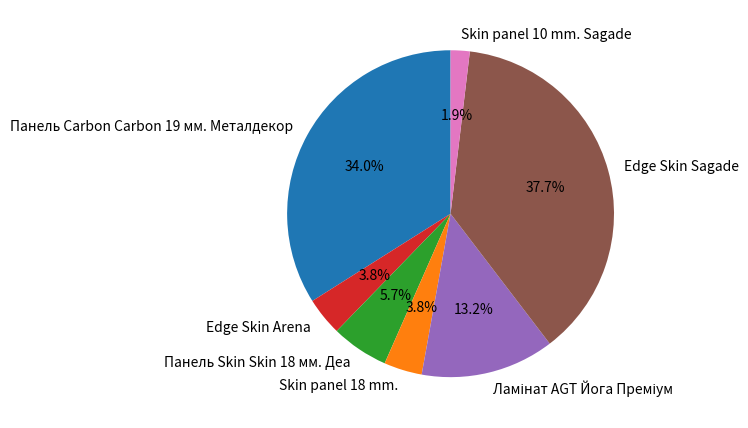

Between Edge Skin Sagade and Edge Skin Arena, which is larger?

Edge Skin Sagade